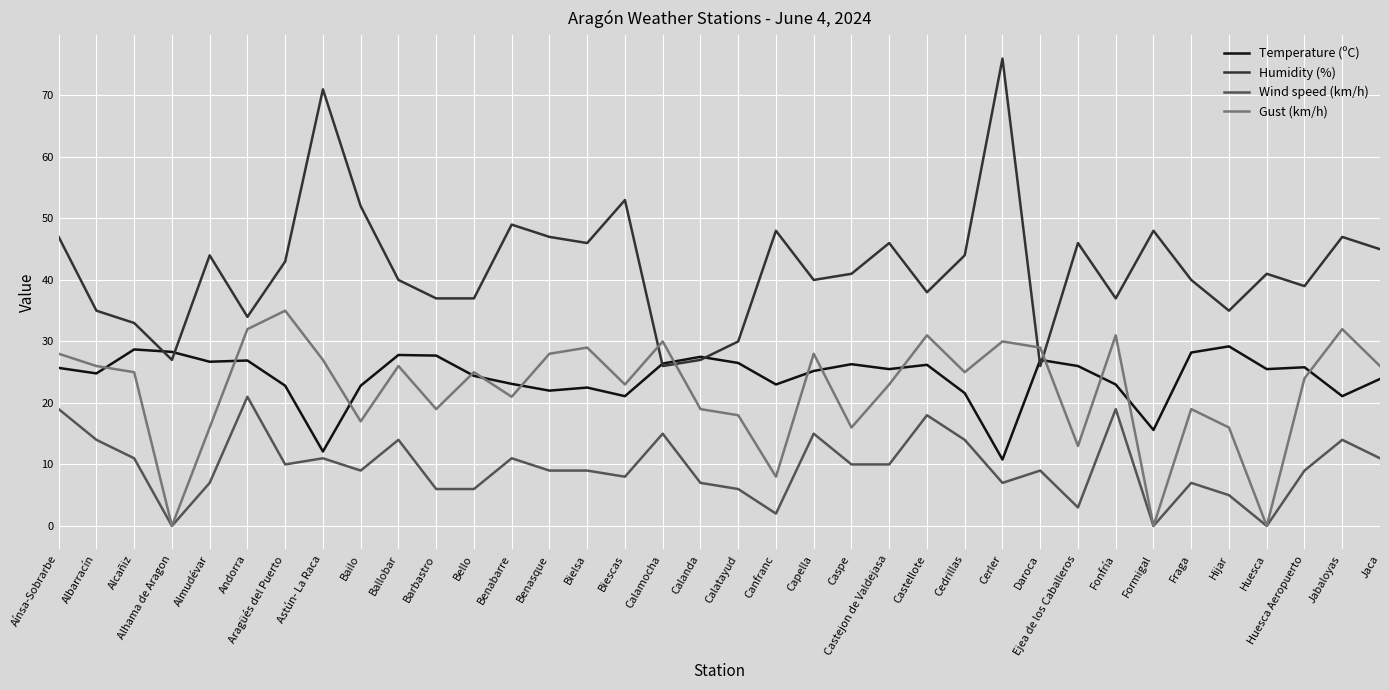

What is the sum of all Wind speed (km/h) values?

346.0